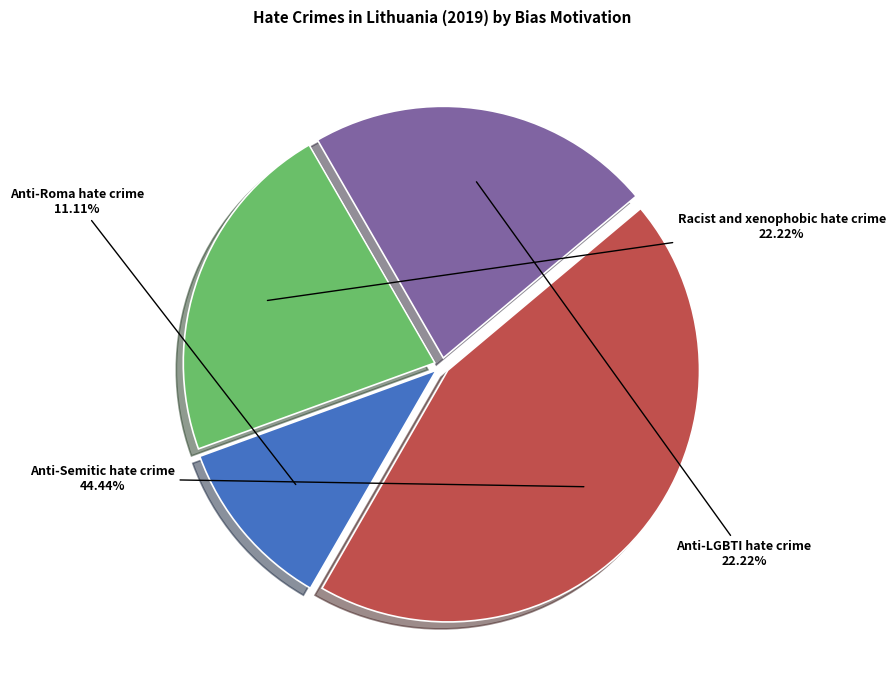

Does any single category account for the majority?

No